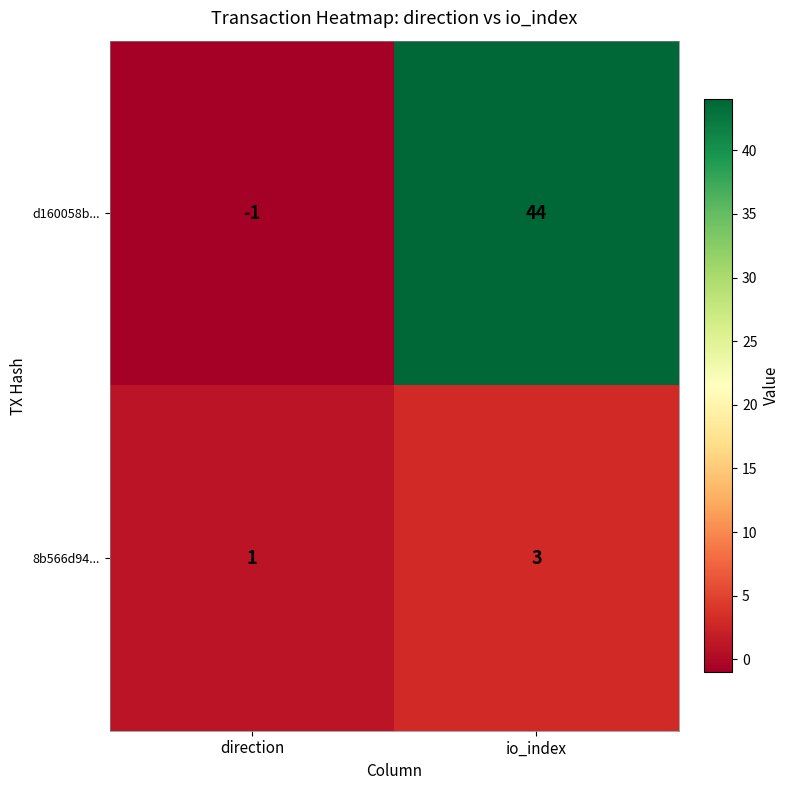

What is the sum of the 8b566d94... values at io_index and direction?

4